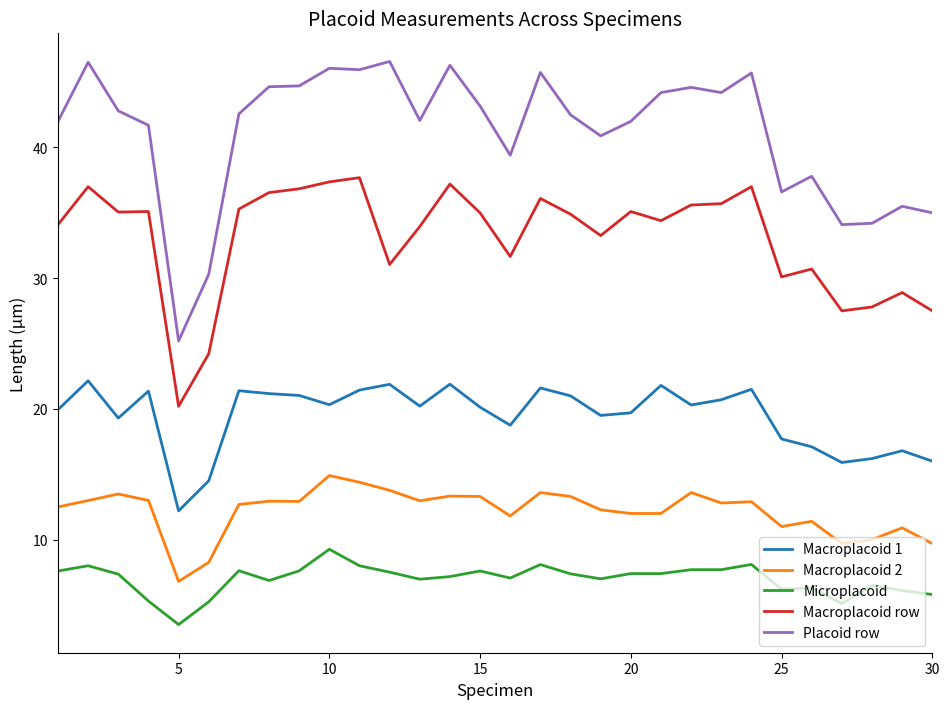

Rank the series by their maximum value, from lowest to highest.

Microplacoid, Macroplacoid 2, Macroplacoid 1, Macroplacoid row, Placoid row